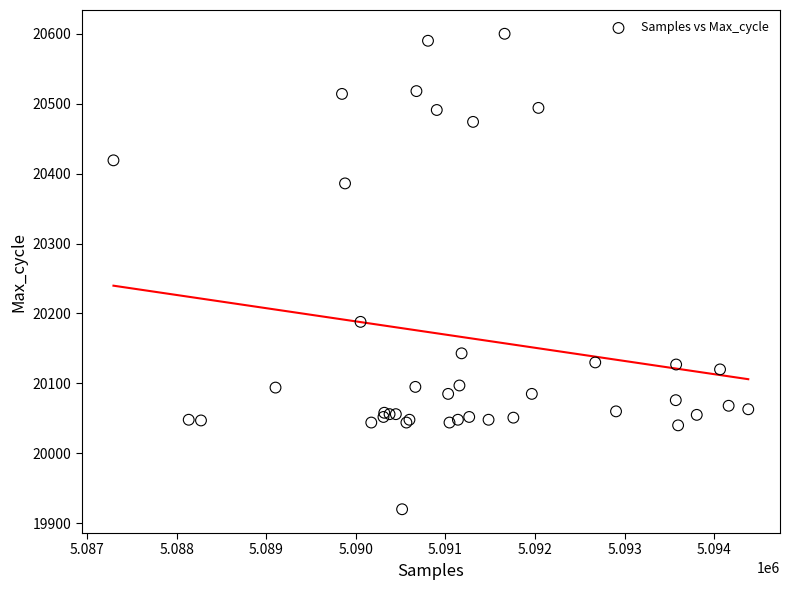

What Y value in the scatter plot is closest to 20260?

20188